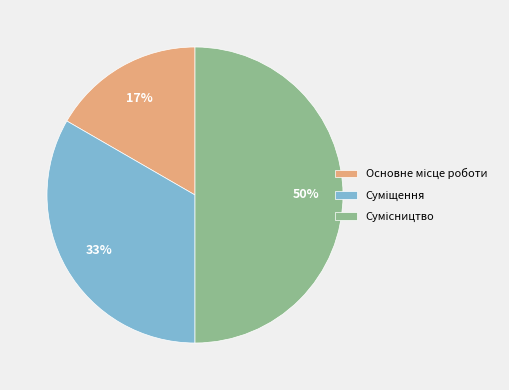

To the nearest percent, what is the difference between the largest and smallest slice percentages?

33%